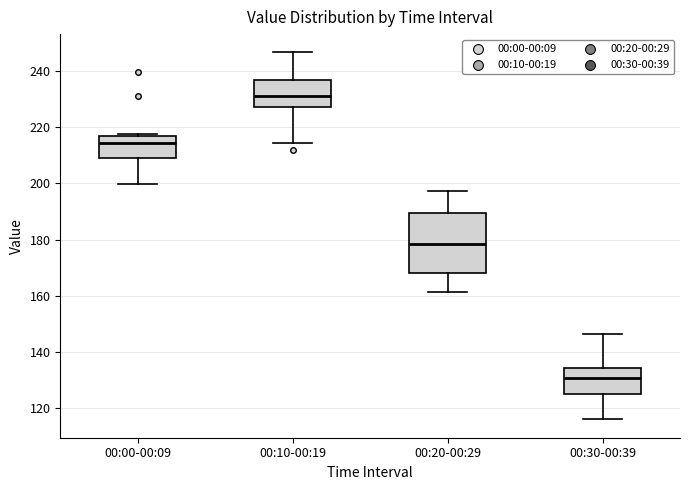

Which box's median line is the highest?

00:10-00:19